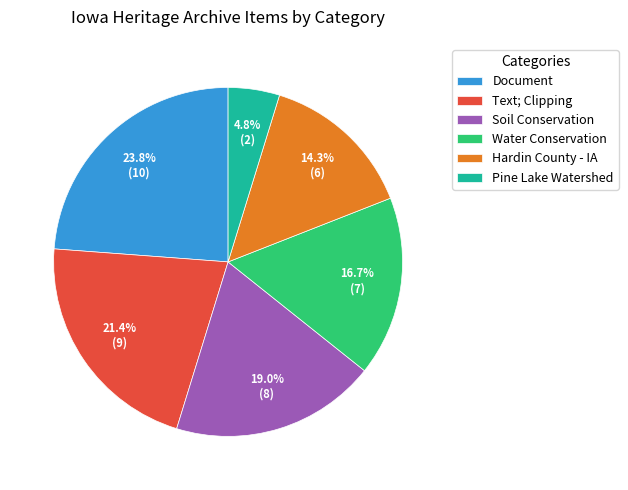

Is the sum of Text; Clipping and Water Conservation greater than half?

No